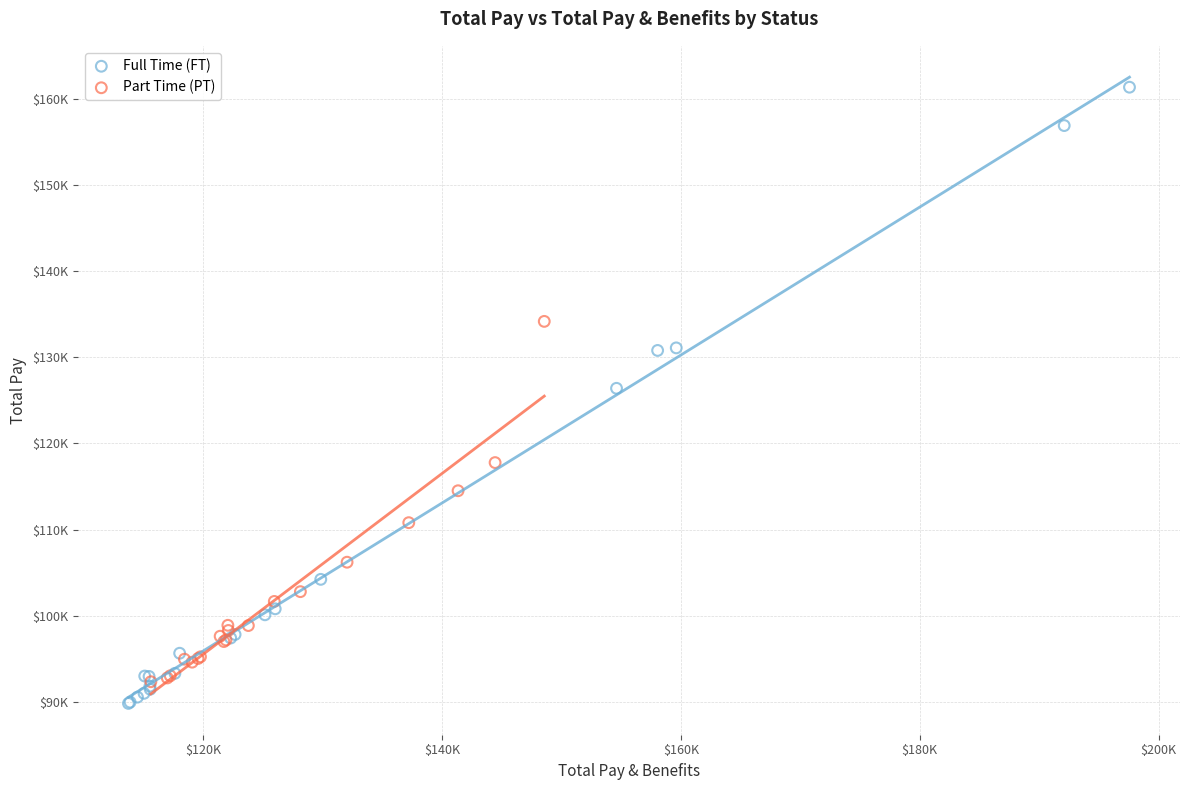

Which series has the widest spread of Y values?

Full Time (FT)